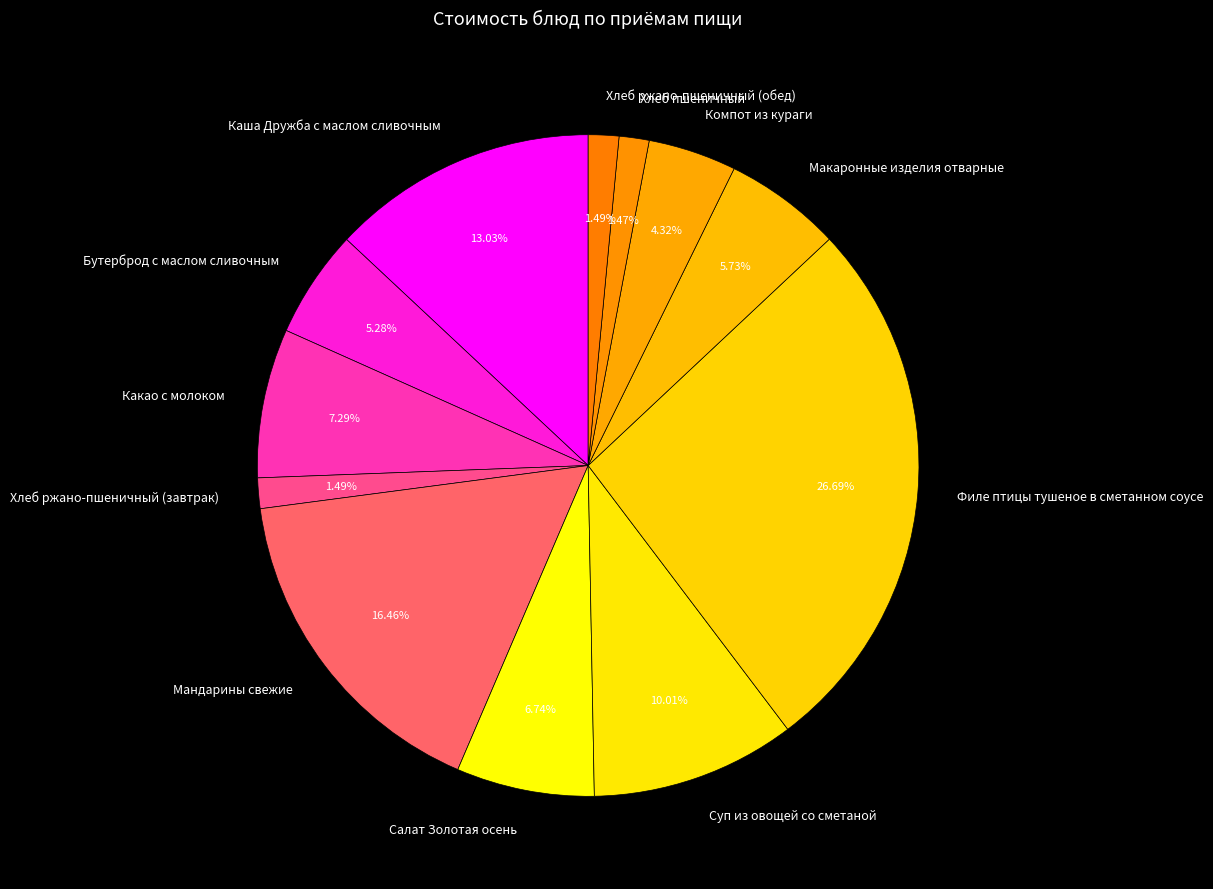

Combined, do Суп из овощей со сметаной and Хлеб ржано-пшеничный (обед) account for over 50%?

No